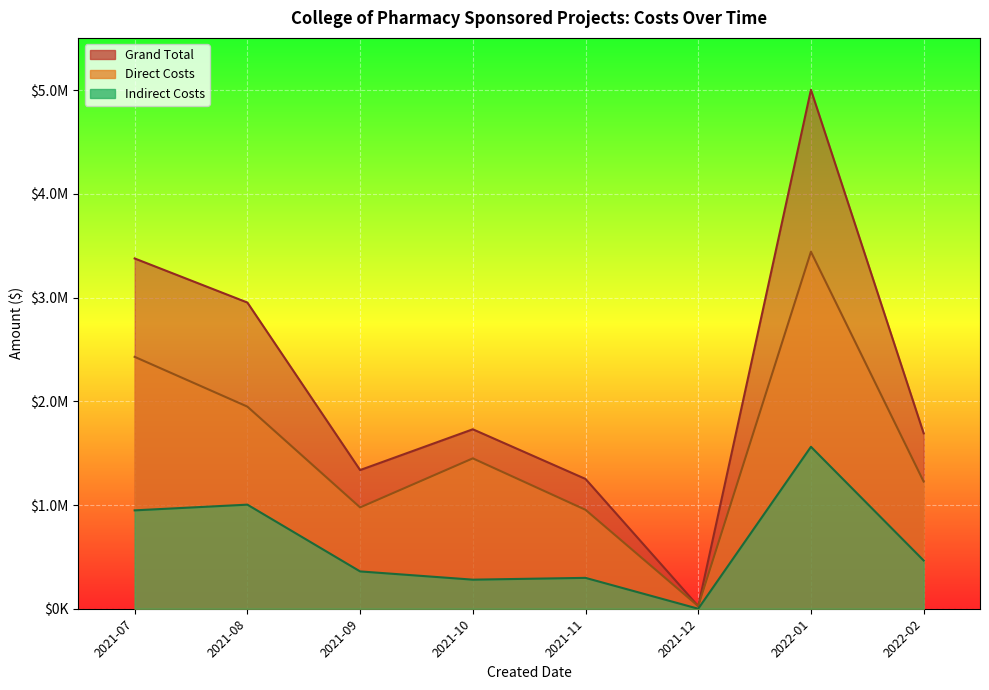

Is it true that Grand Total equals 108910 at 2021-11?

False